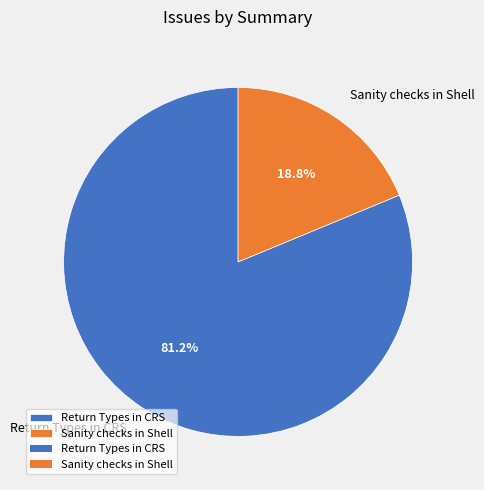

To the nearest percent, what portion does Return Types in CRS represent?

81%